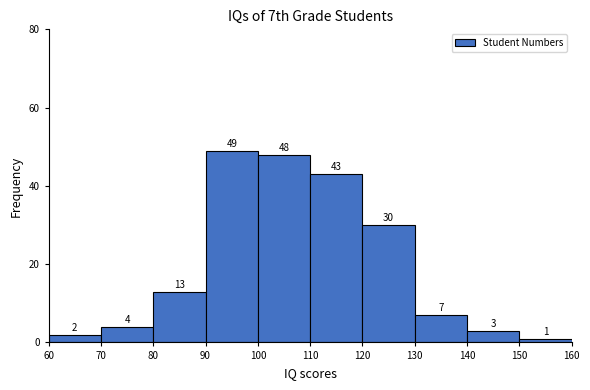

What is the height of the bar covering 60 to 70 on the x-axis?

2